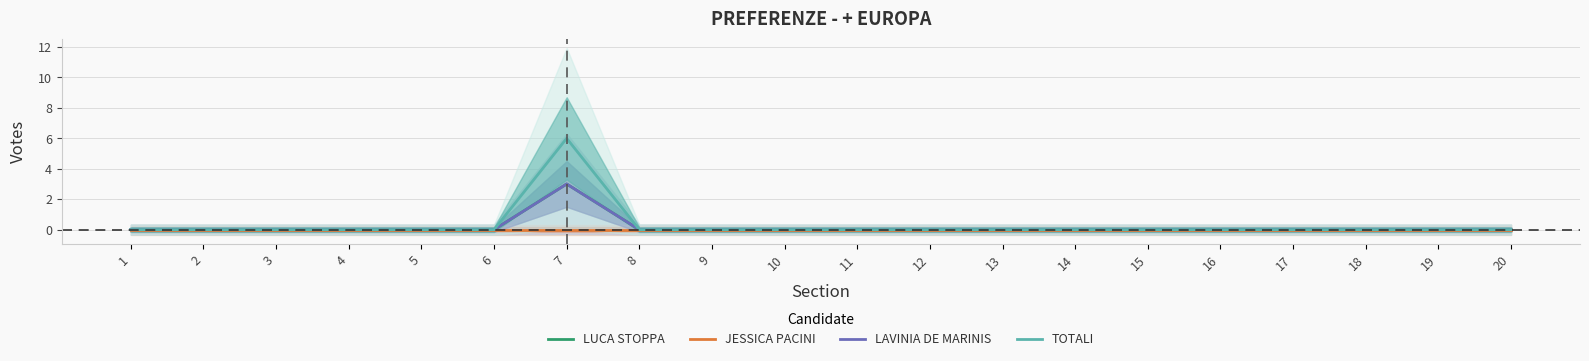

At which category does TOTALI reach its first local peak?

7